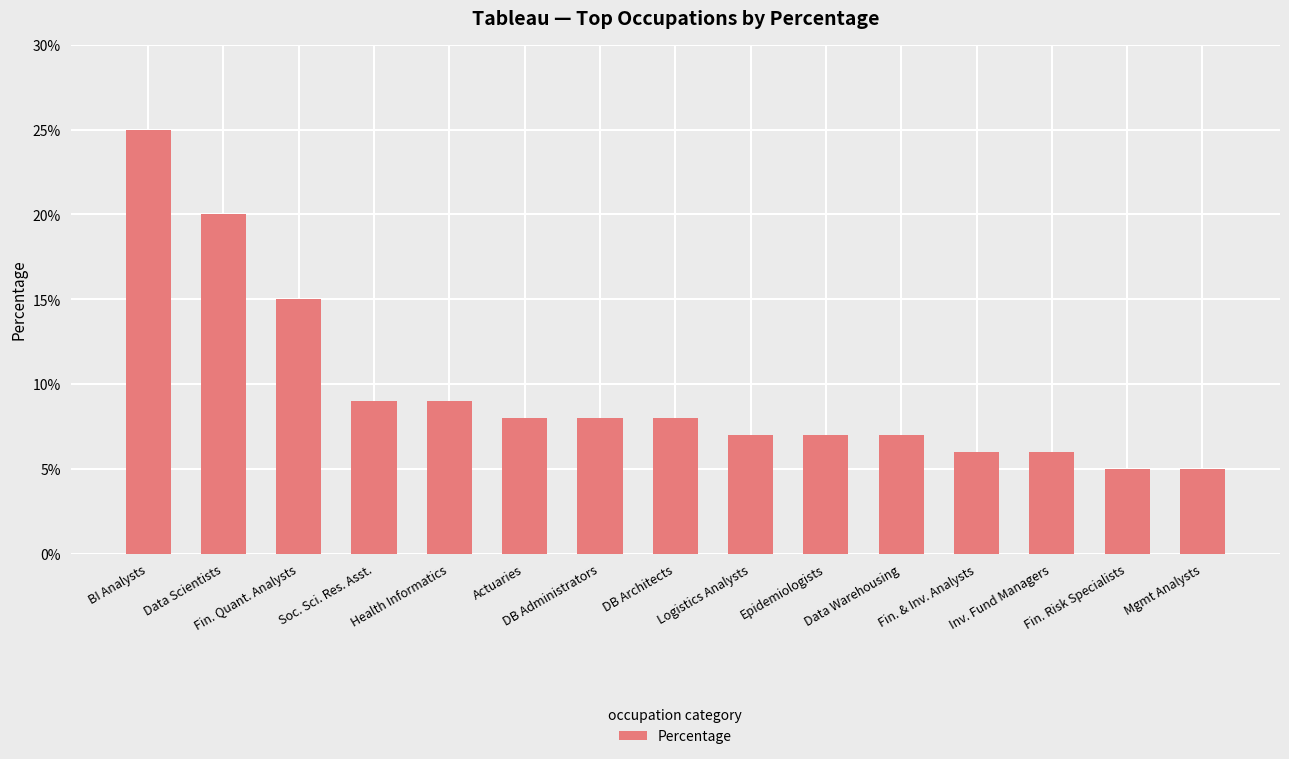

What is the average value?

10